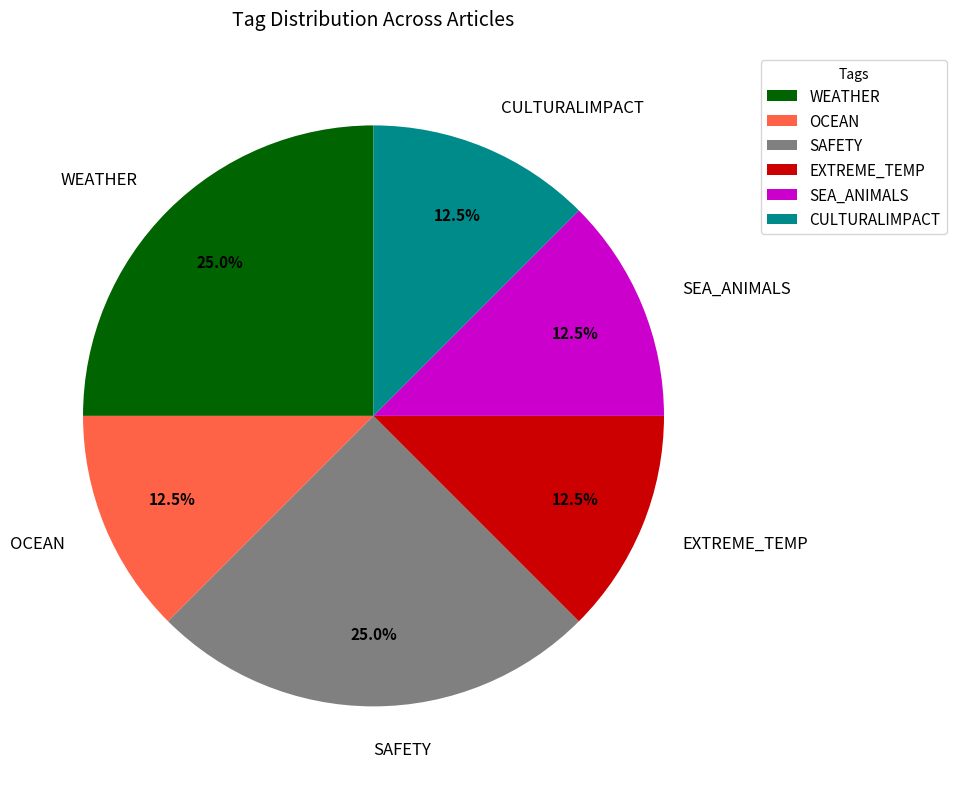

Is it true that OCEAN is 37% of the pie?

False